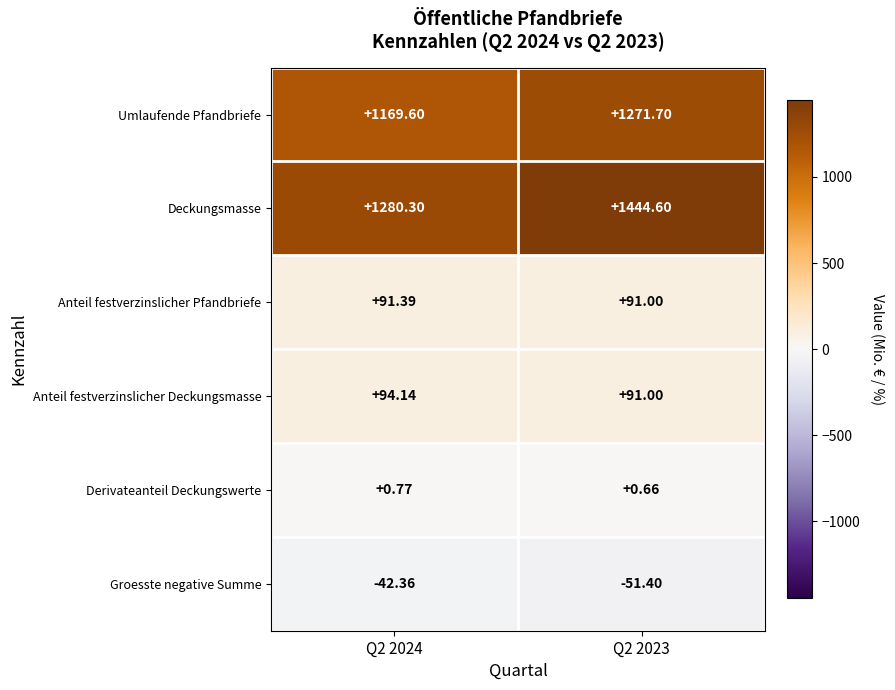

How many data points in Umlaufende Pfandbriefe are less than 1271?

1